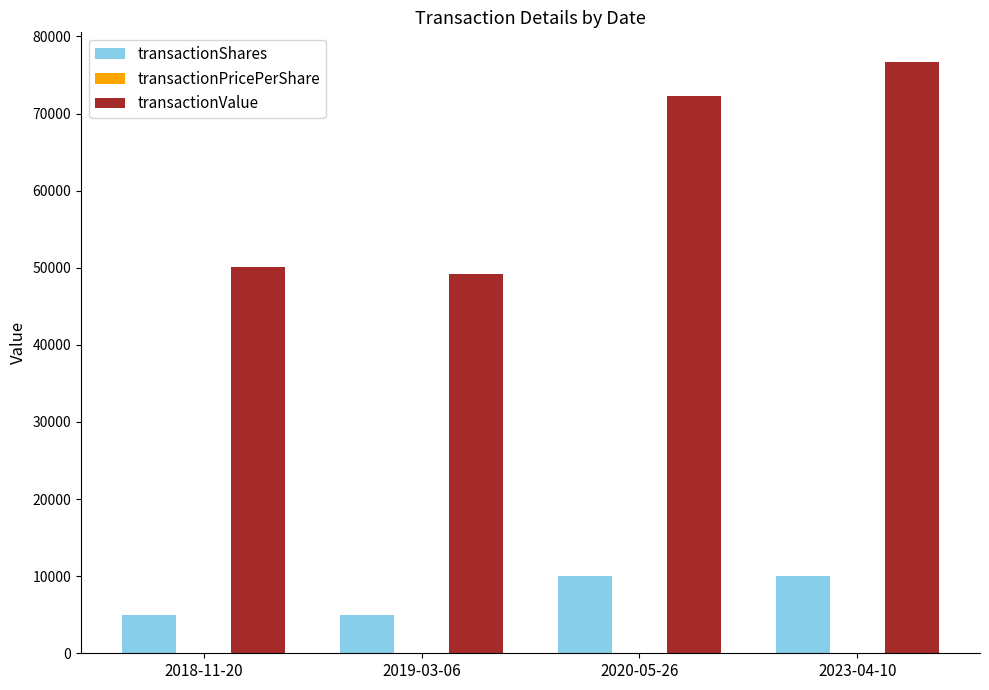

The value of transactionShares at 2018-11-20 is 5000.0. True or false?

True